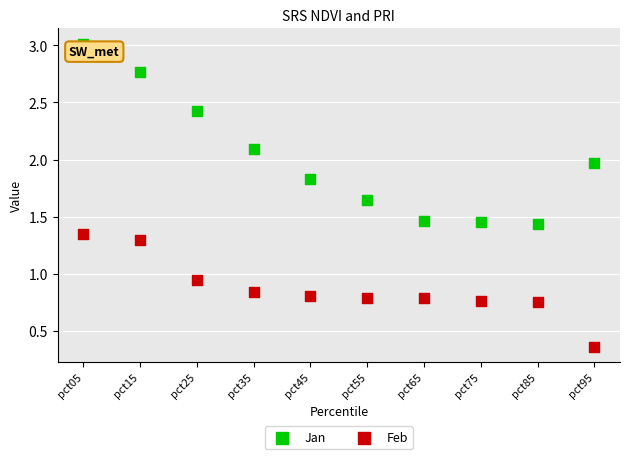

What are all the series names shown in the legend?

Jan, Feb